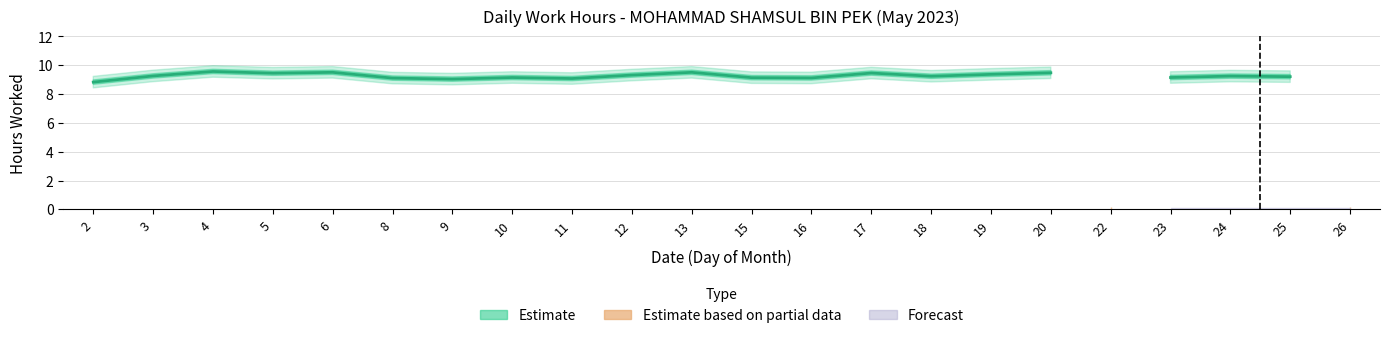

Is it true that the value at 24 is 9.2?

True